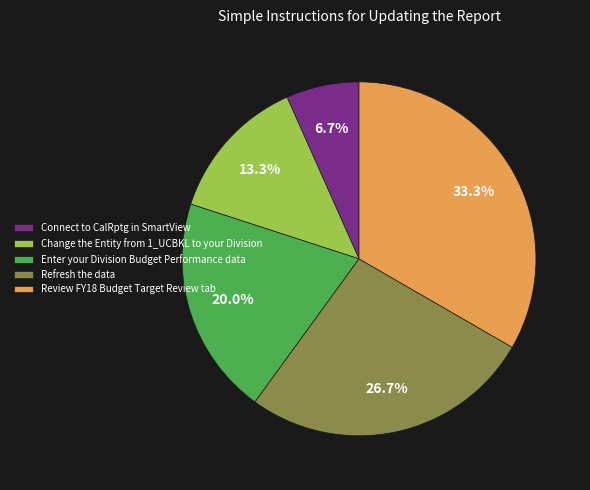

Is it true that Change the Entity from 1_UCBKL to your Division is 24% of the pie?

False